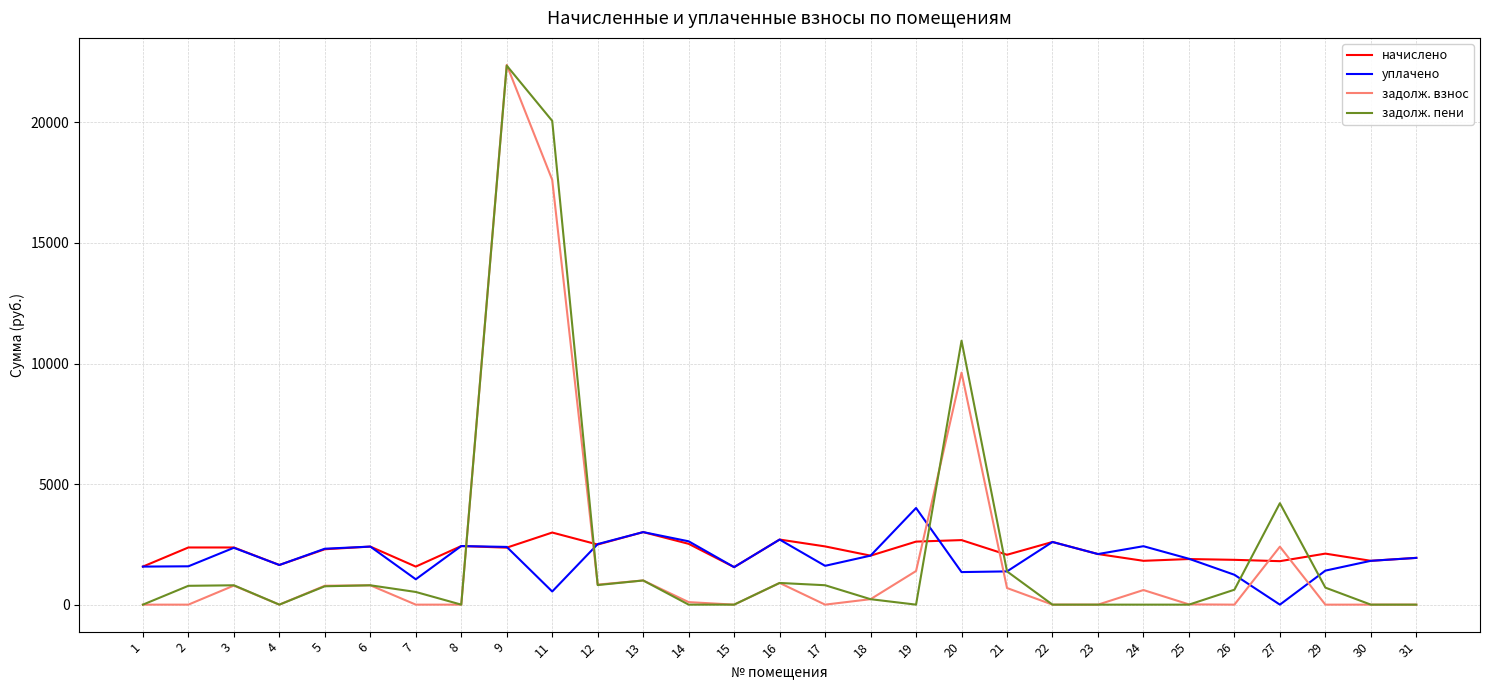

What is the total value across all series at 16?

7197.0